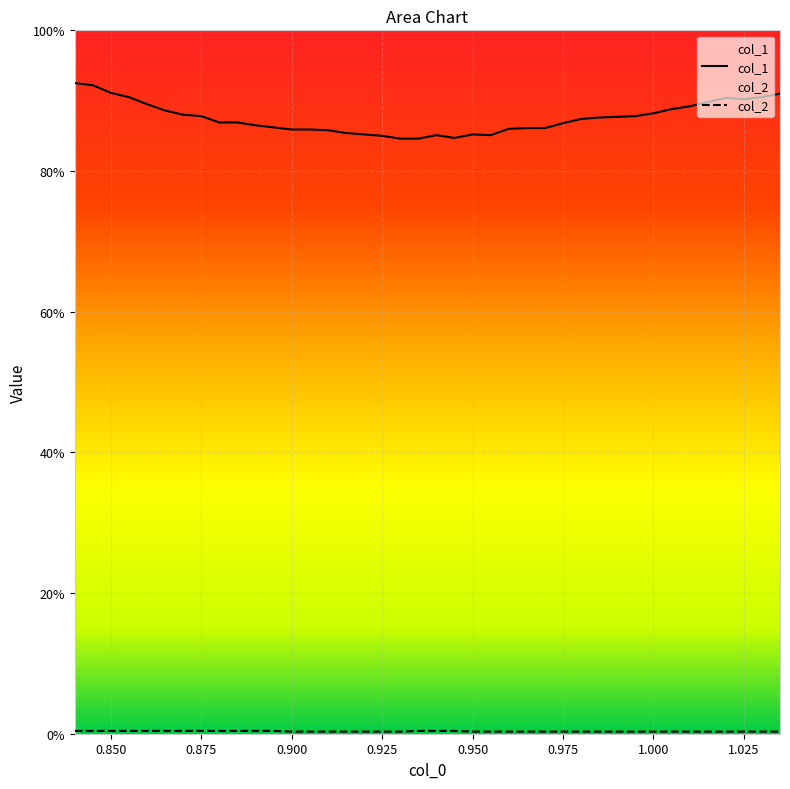

What are all the series names shown in the legend?

col_1, col_2